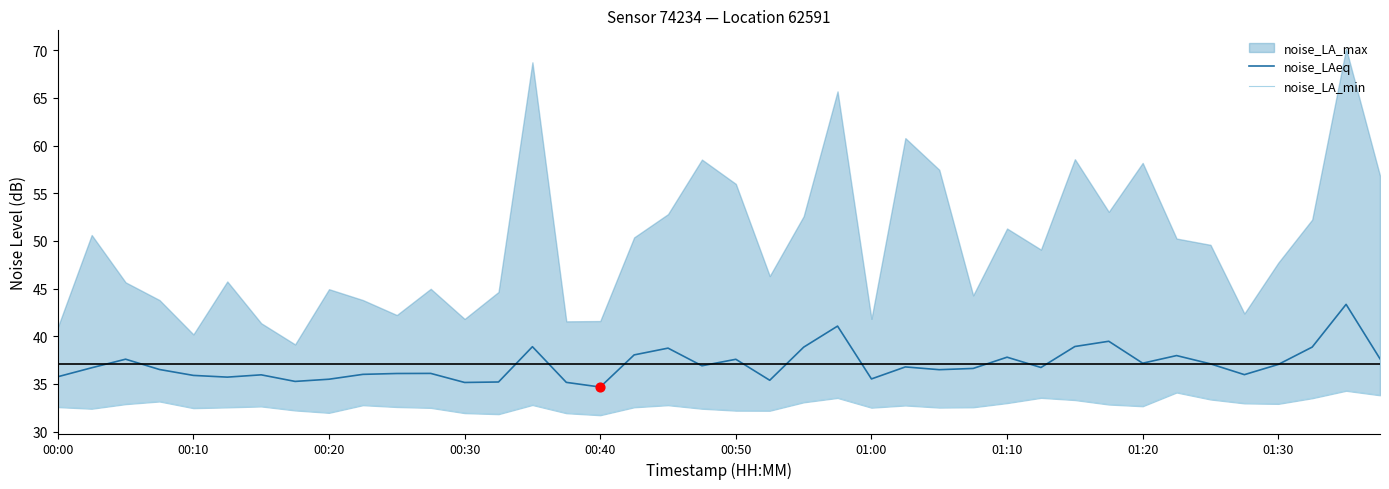

At which category is the sum across all series the highest?

38